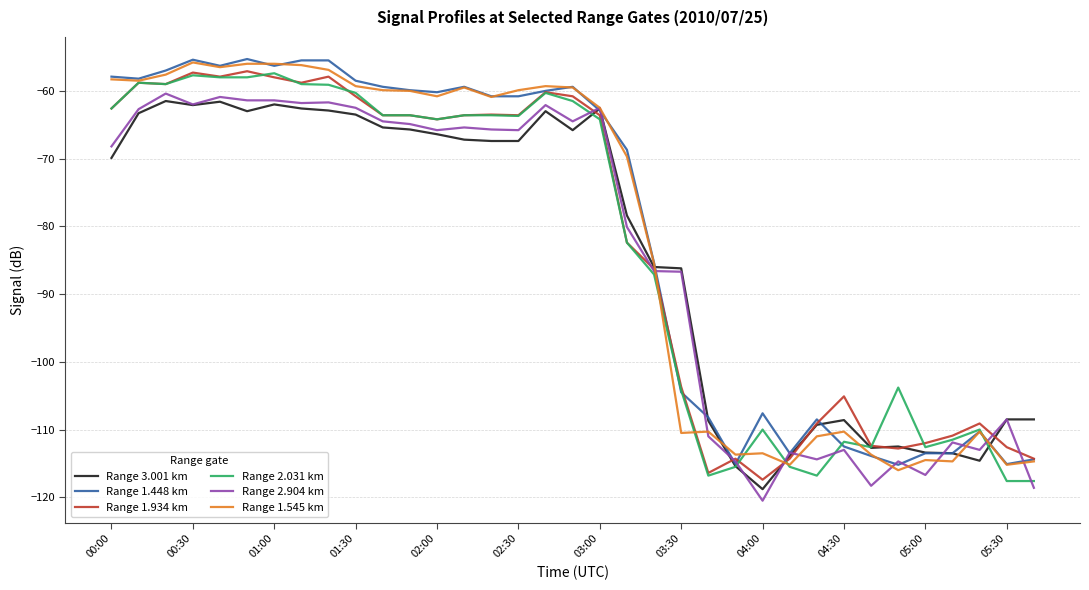

True or false: Range 1.545 km has more than 2 interior local peaks.

True